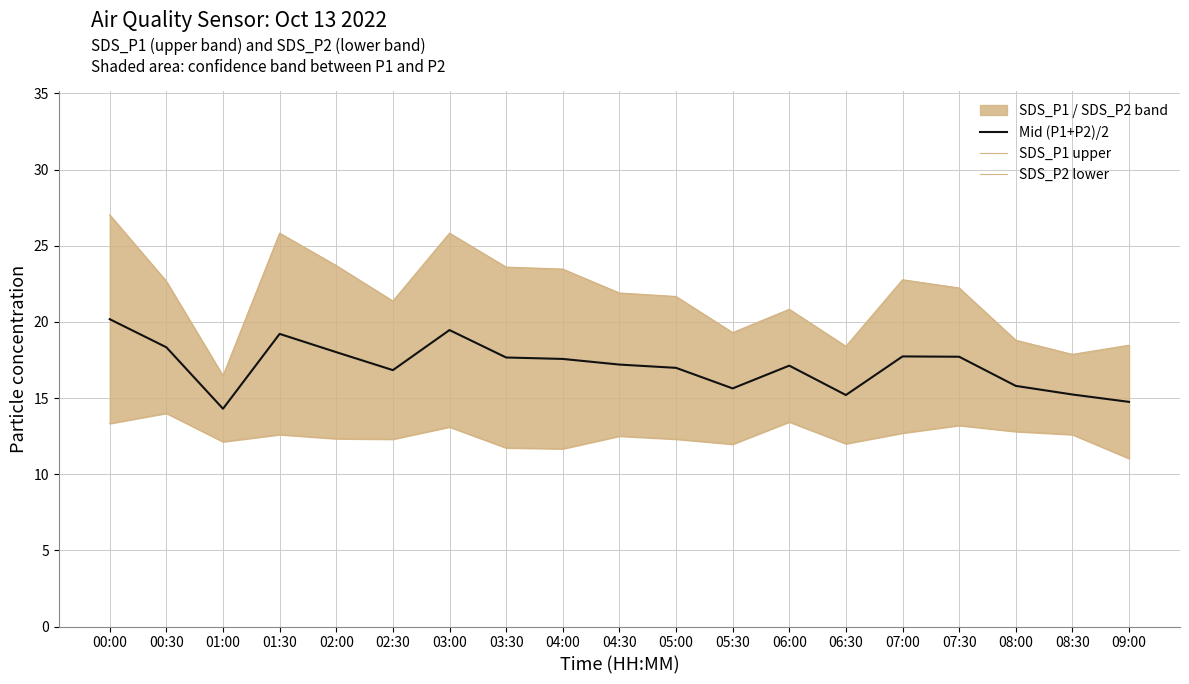

What is the difference between the second highest and minimum values in the Mid (P1+P2)/2 series?

5.2